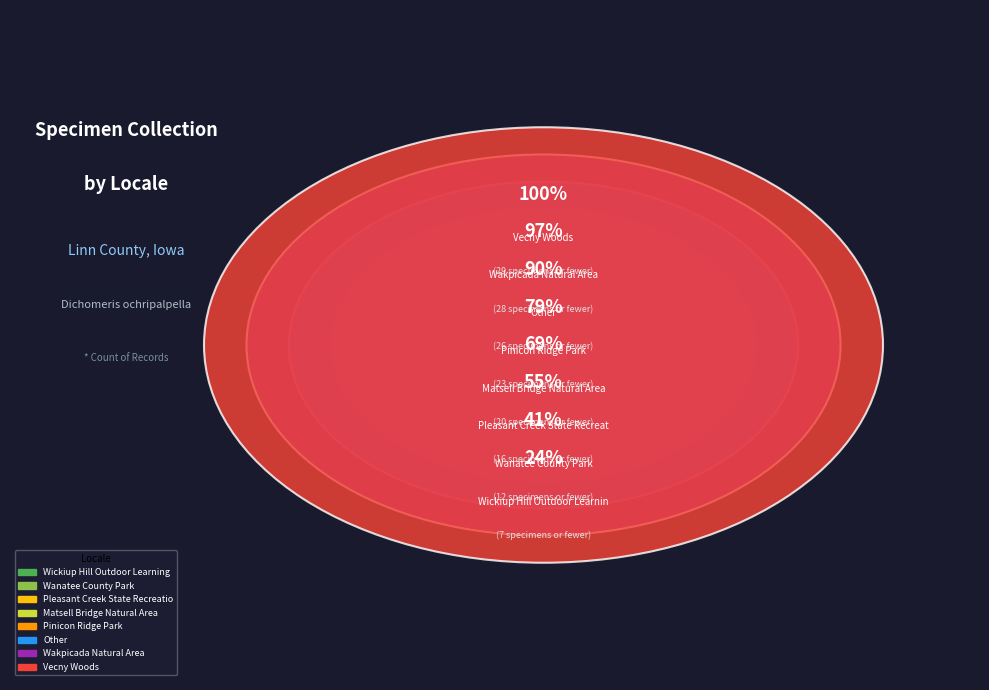

Is there any slice that represents more than half of the pie?

No